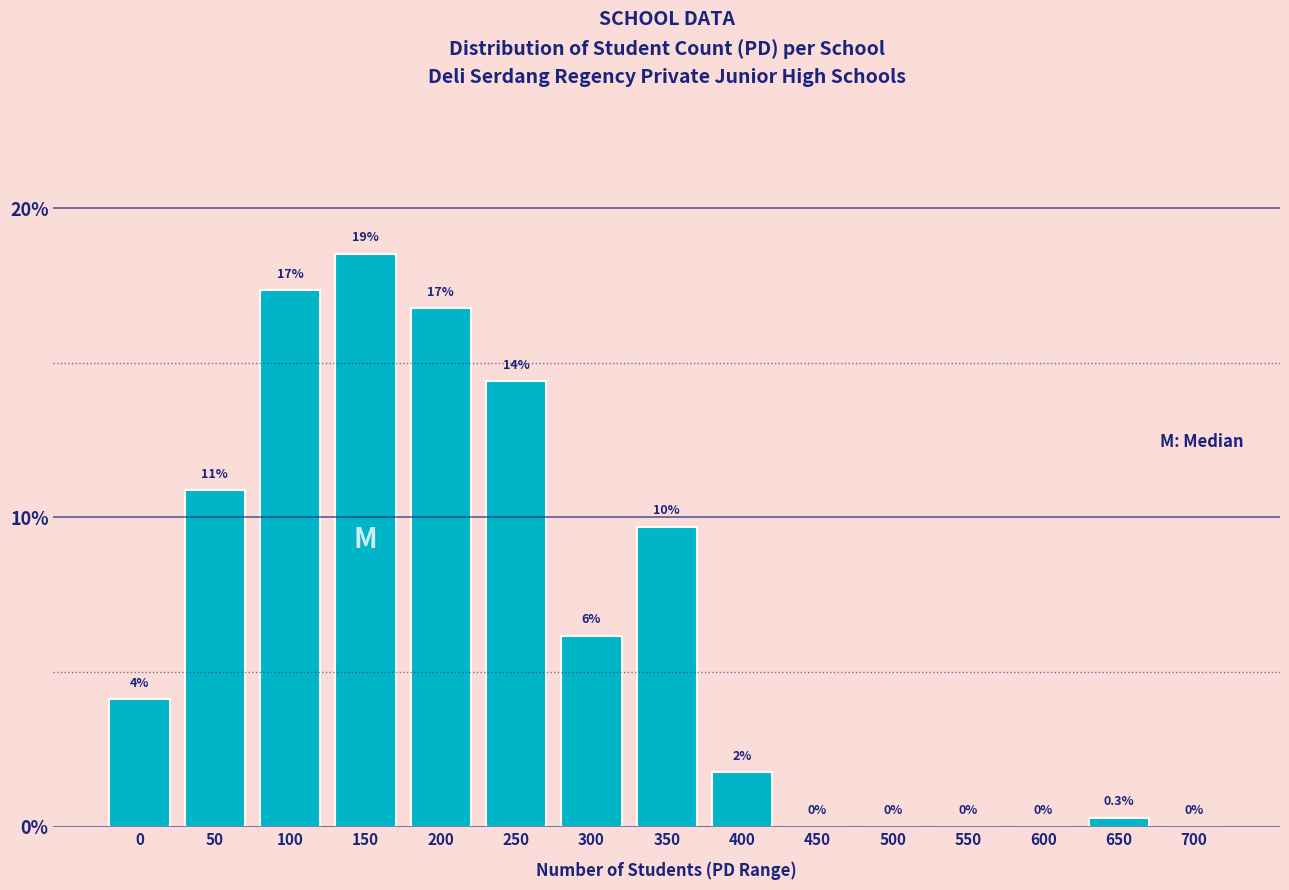

Are the bars horizontal?

No